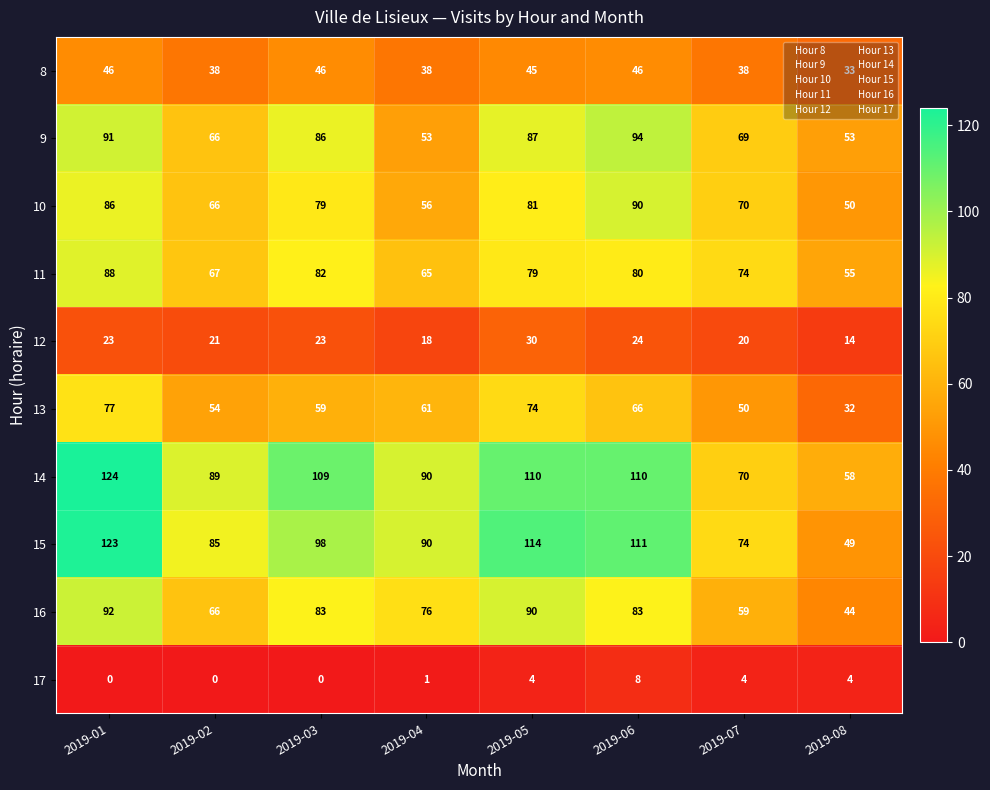

What is the difference between the maximum and minimum values in the 10 series?

40